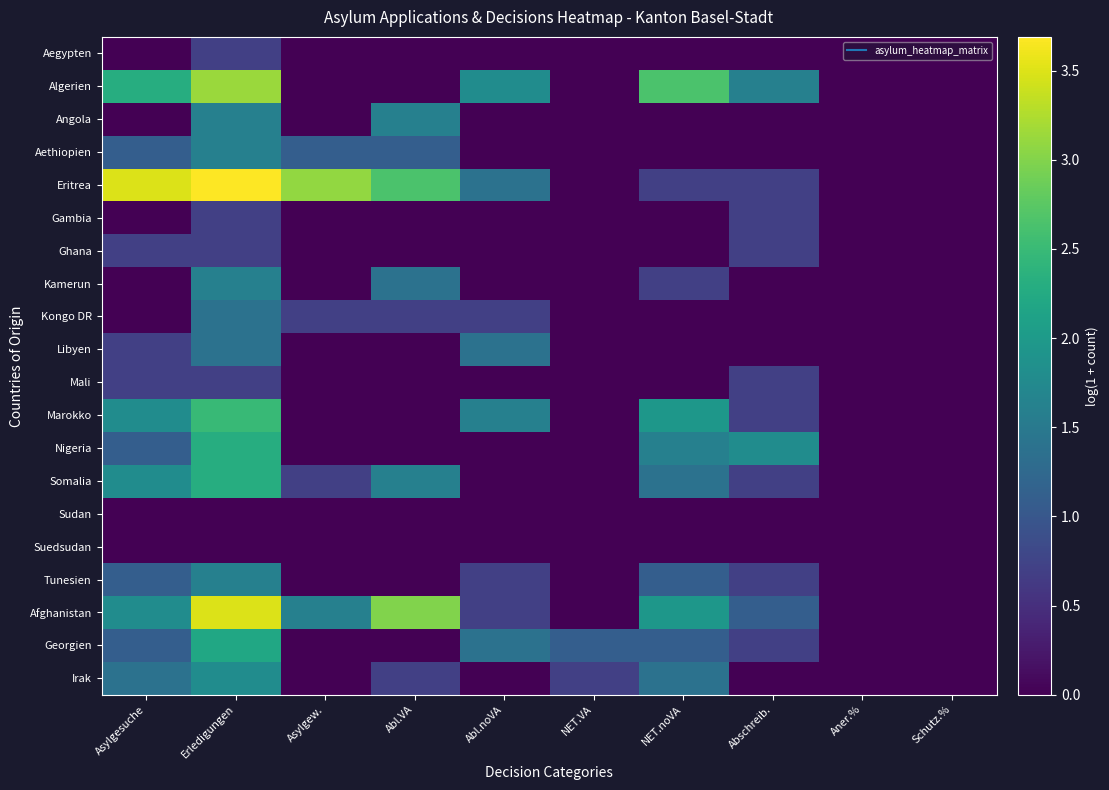

Rank the series at Schutz.% from highest to lowest value.

Aegypten, Algerien, Angola, Aethiopien, Eritrea, Gambia, Ghana, Kamerun, Kongo DR, Libyen, Mali, Marokko, Nigeria, Somalia, Sudan, Suedsudan, Tunesien, Afghanistan, Georgien, Irak